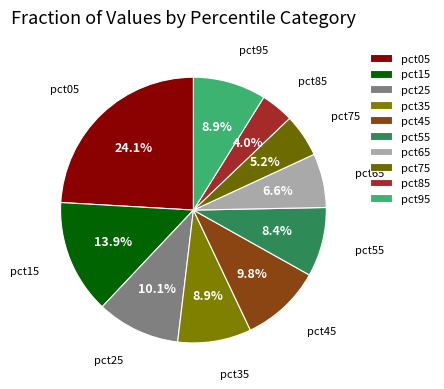

Which category has the biggest portion of the pie?

pct05